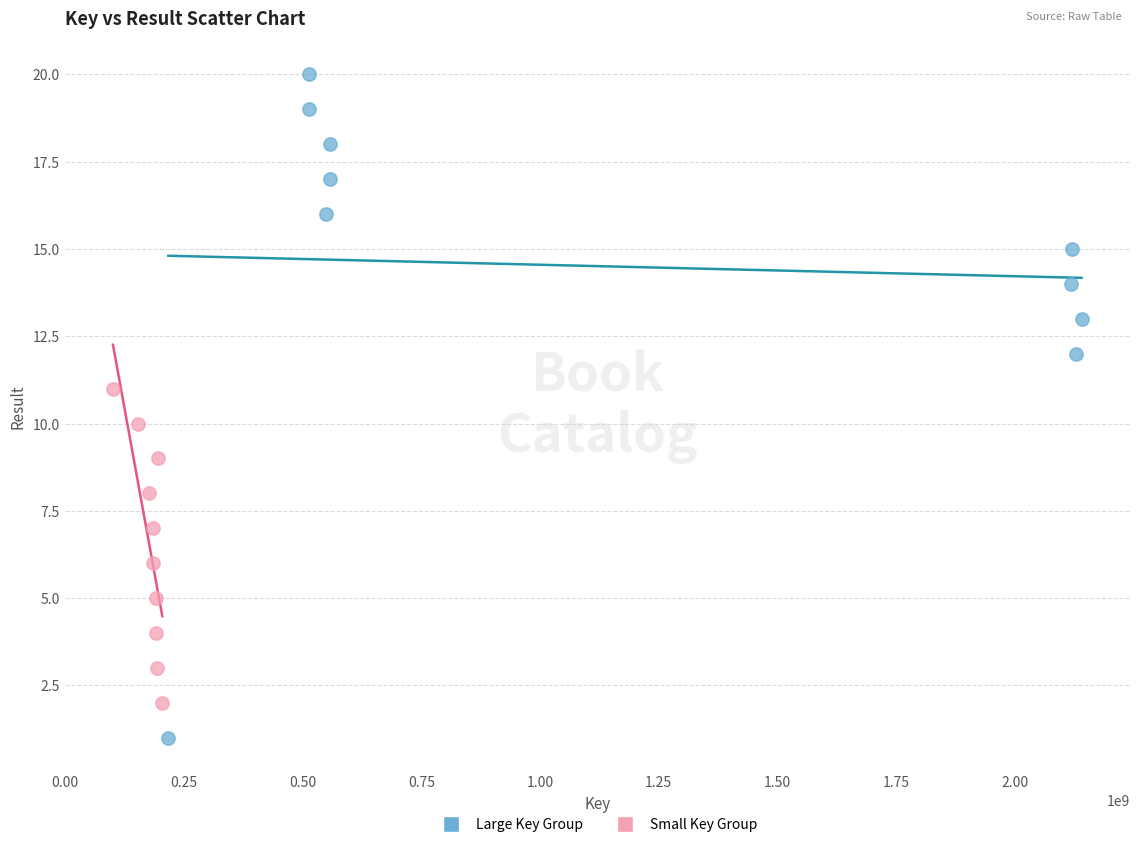

Which series contains the lowest Y value?

Large Key Group